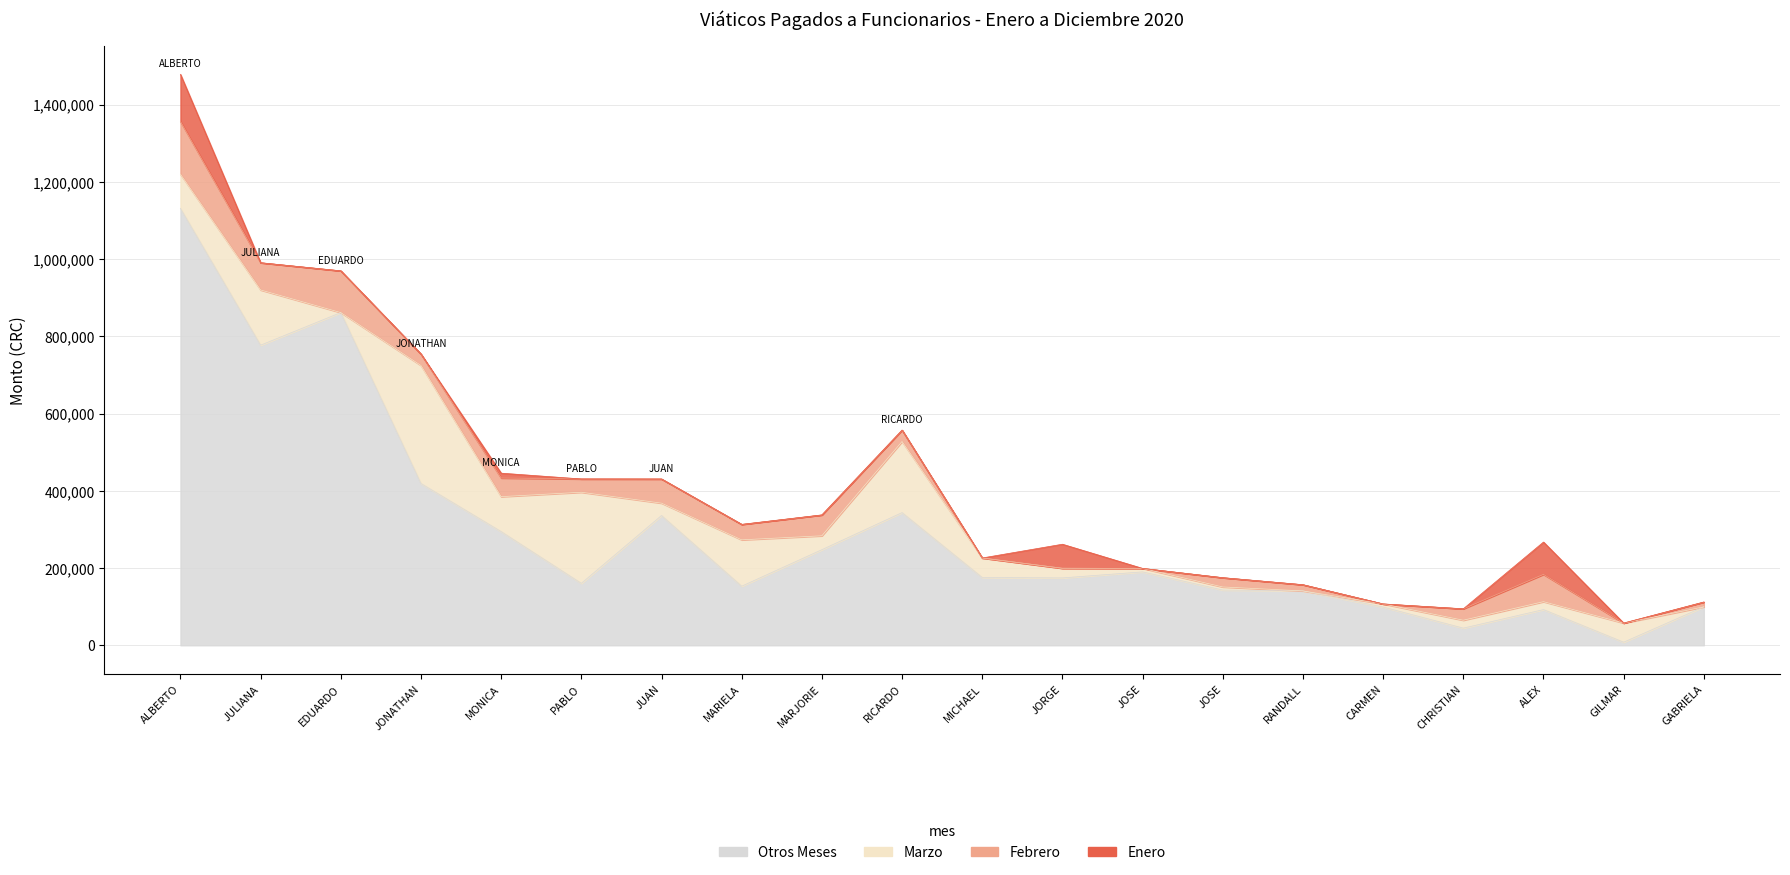

Where is the first local maximum for enero?

4